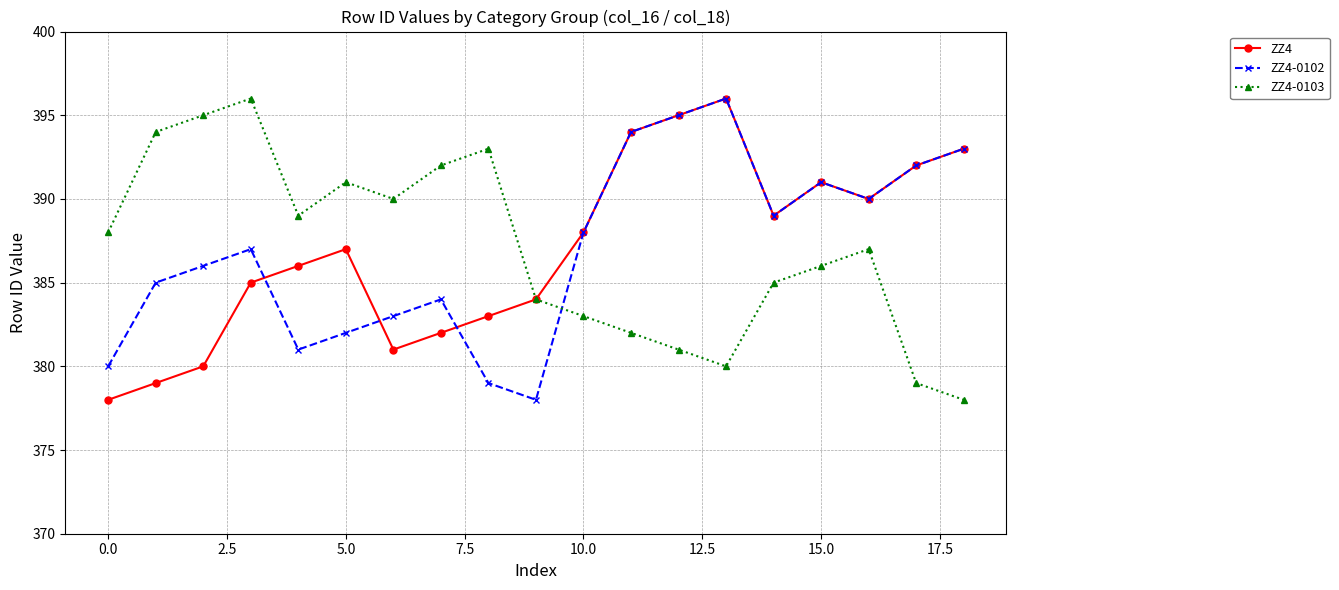

What is the highest value of the ZZ4 series?

396